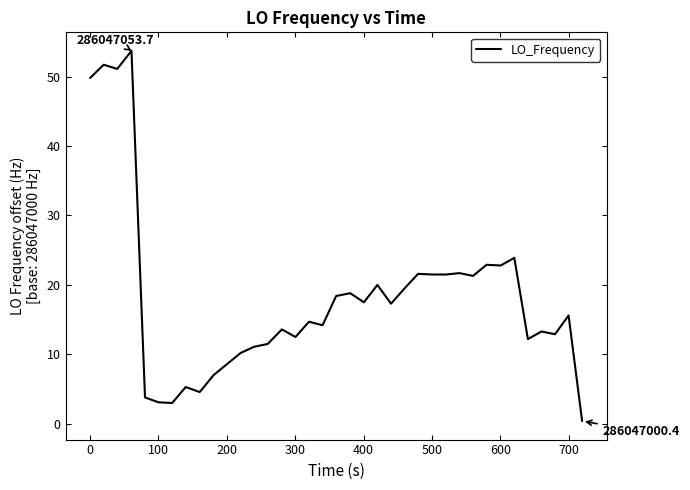

What is the greatest value displayed?

53.7